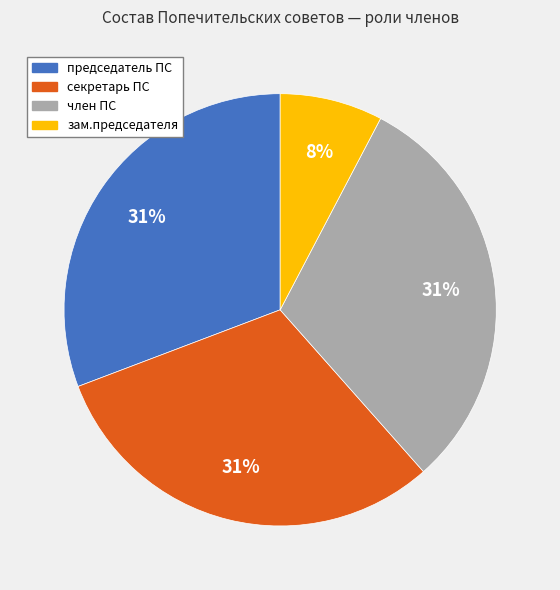

What percentage is the зам.председателя slice, to the nearest percent?

8%